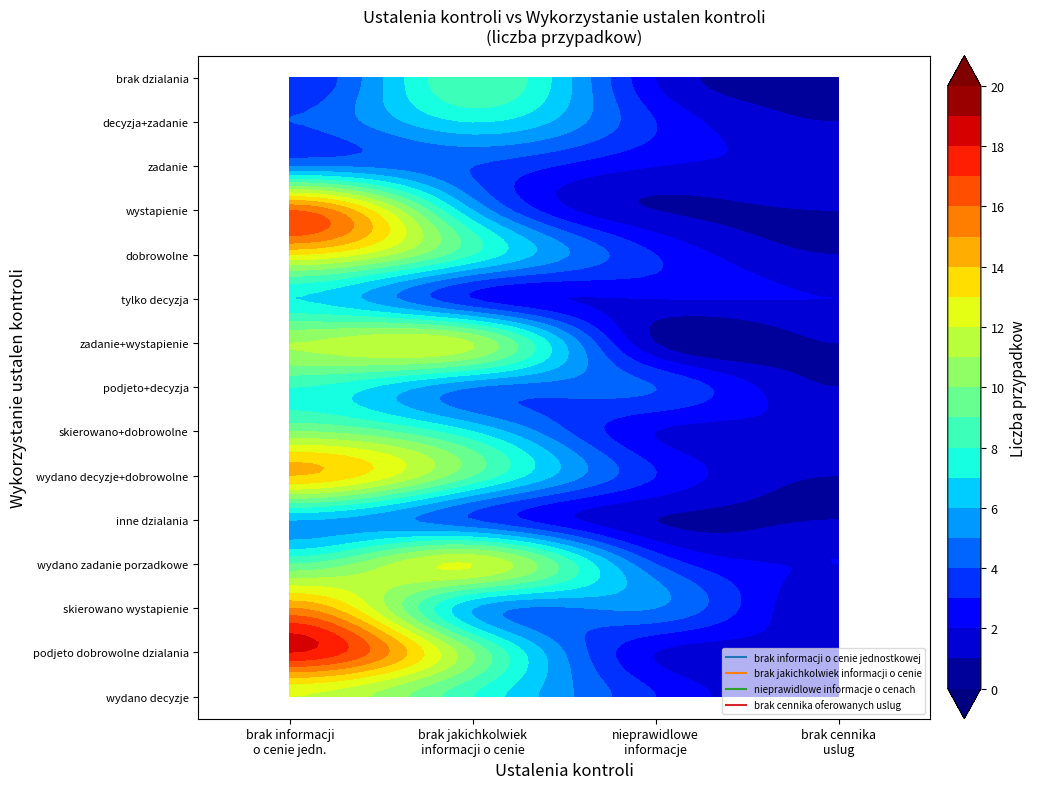

What is the average value of the brak cennika oferowanych uslug series?

1